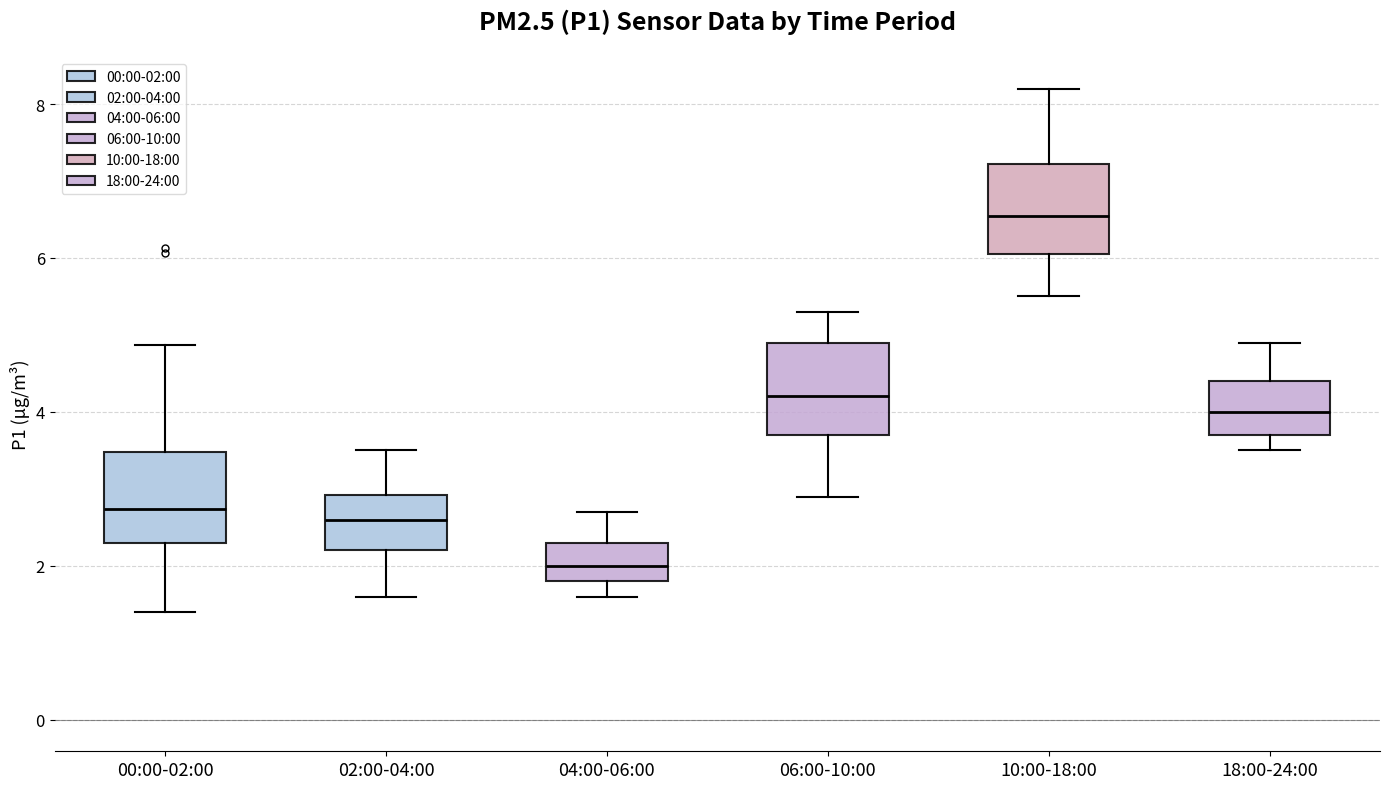

Where is the upper edge of the box for 02:00-04:00 on the y-axis? The values are not printed on the chart, so give them approximately, as read against the axis.

3.0